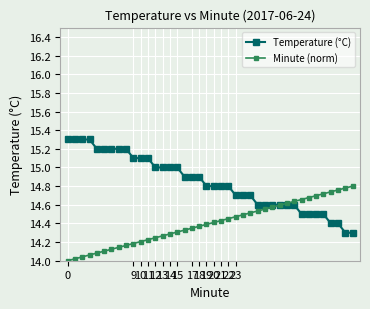

Which series has the largest total across all categories?

Temperature (°C)